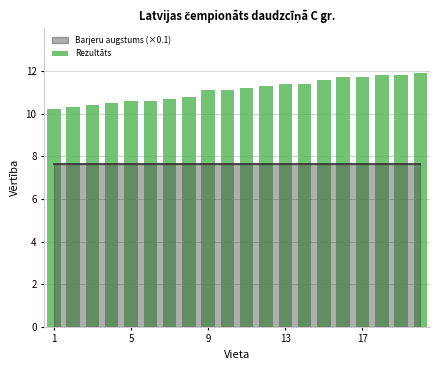

What is the smallest value displayed?

10.2